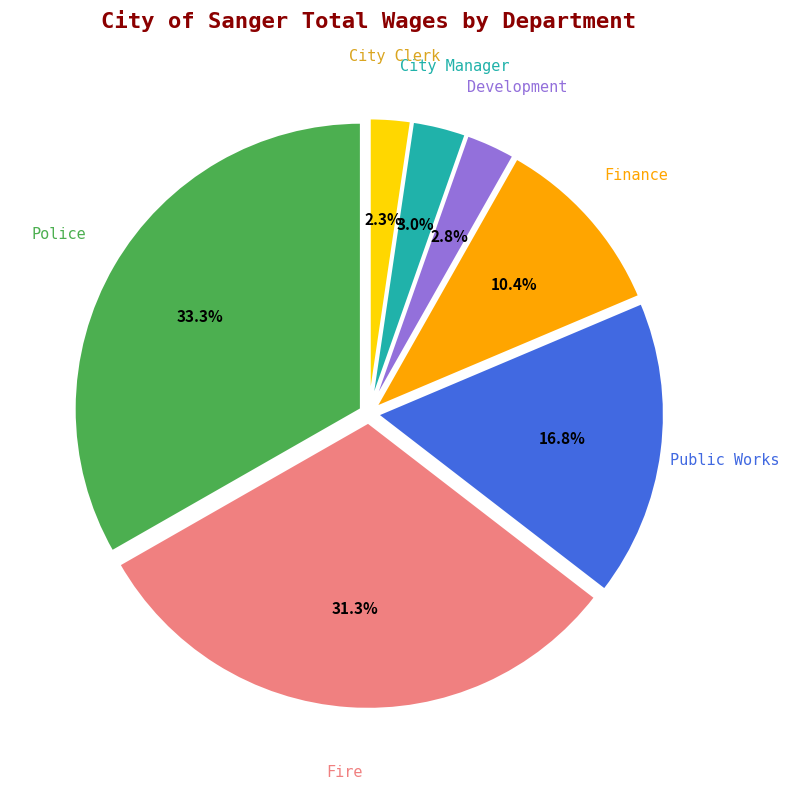

Count the number of slices in the pie.

7